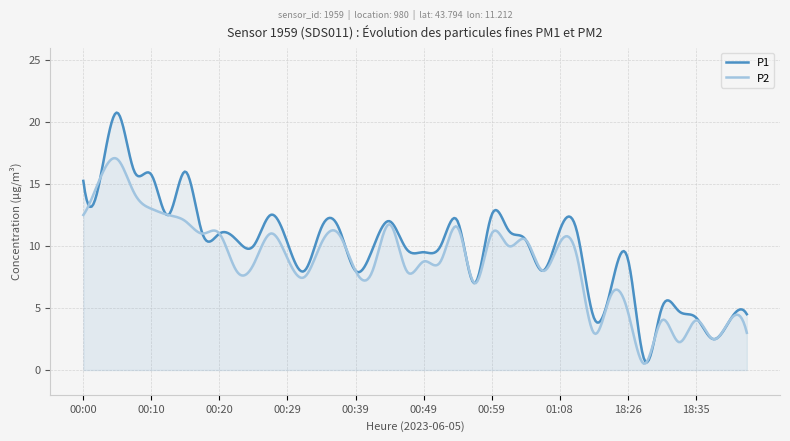

The P2 series shows 23.1 at 00:03. True or false?

False